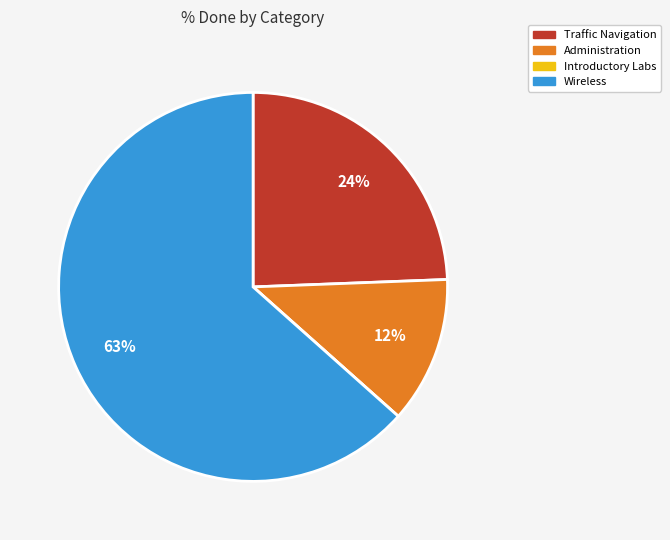

Is there a majority slice in this chart?

Yes